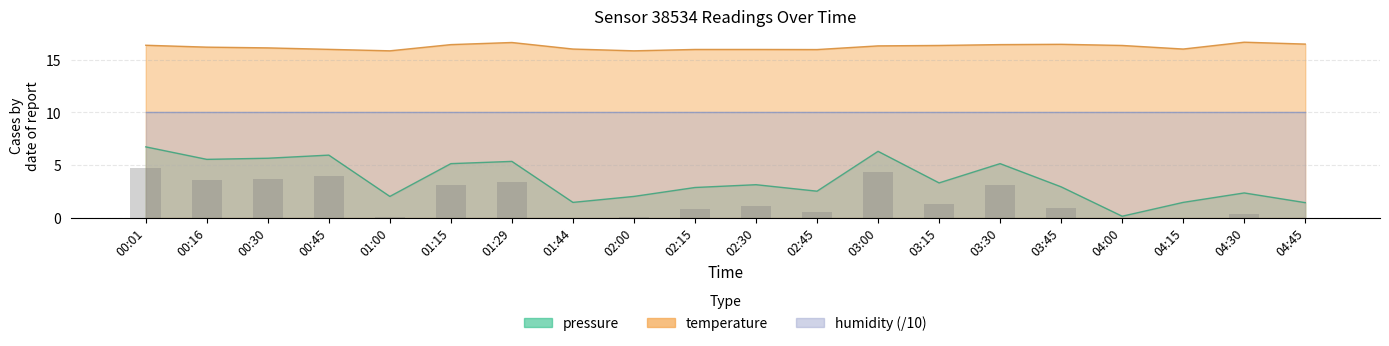

What is the average value of the pressure series?

3.6